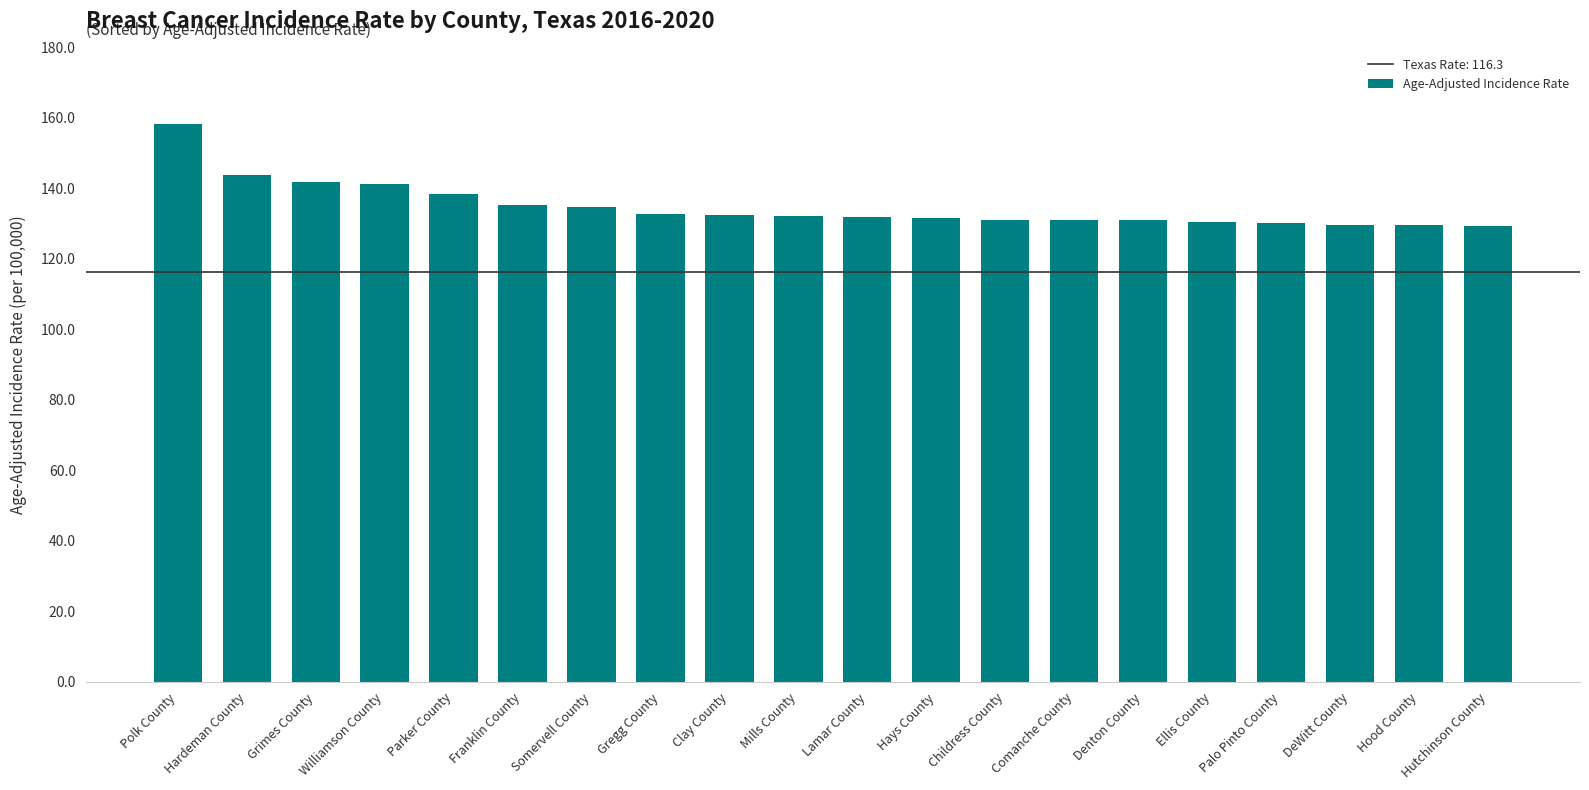

What is the average value?

134.9